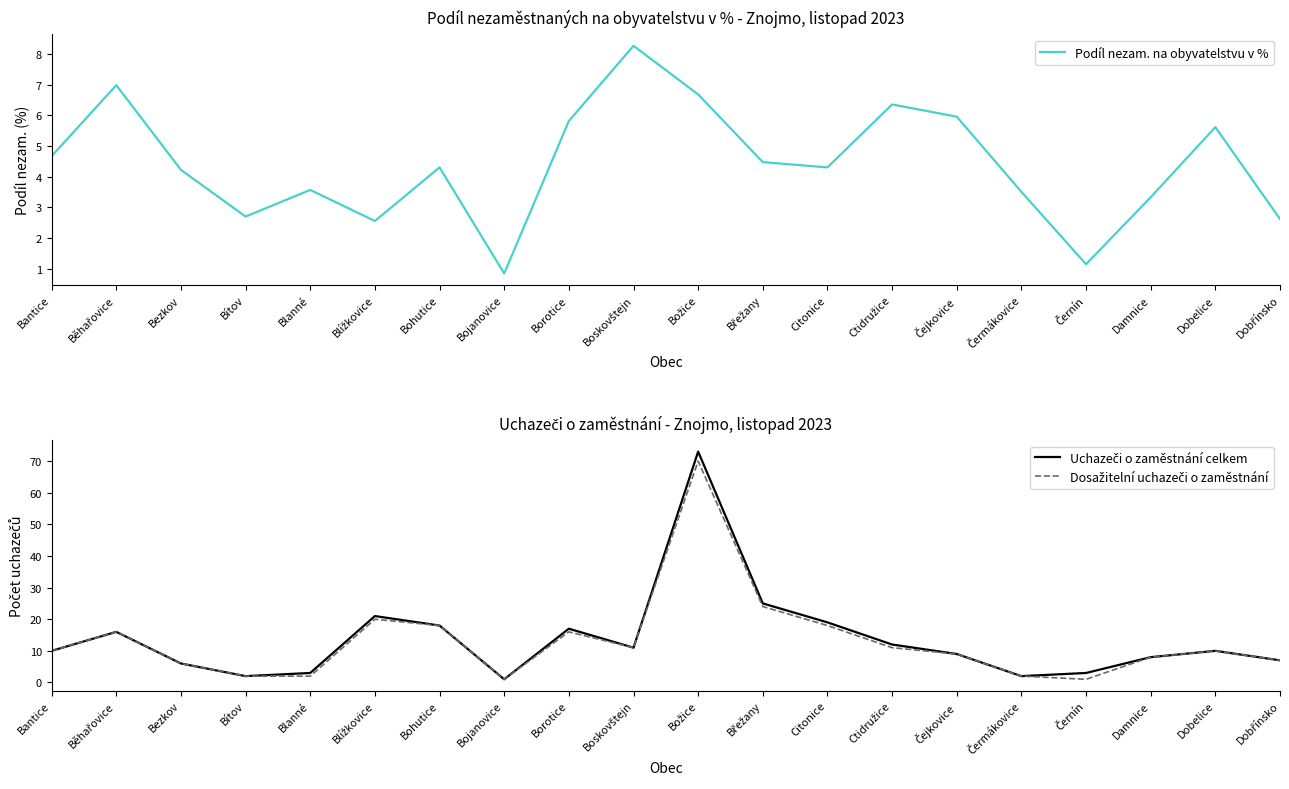

What is the maximum value for Dosažitelní uchazeči o zaměstnání?

70.0